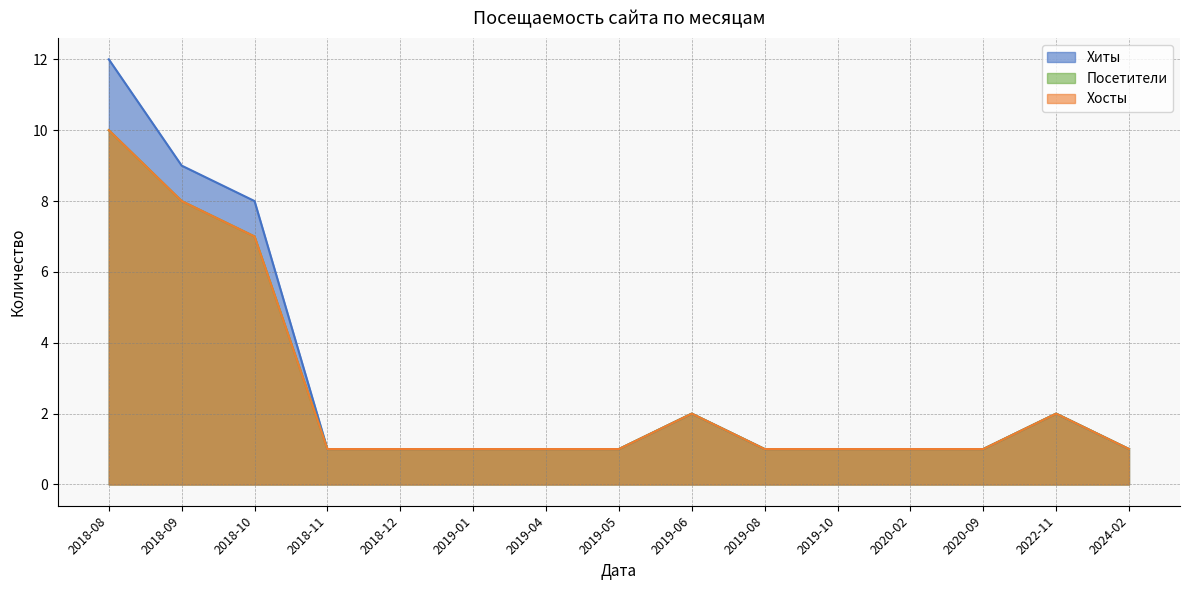

What is the minimum value for Хиты?

1